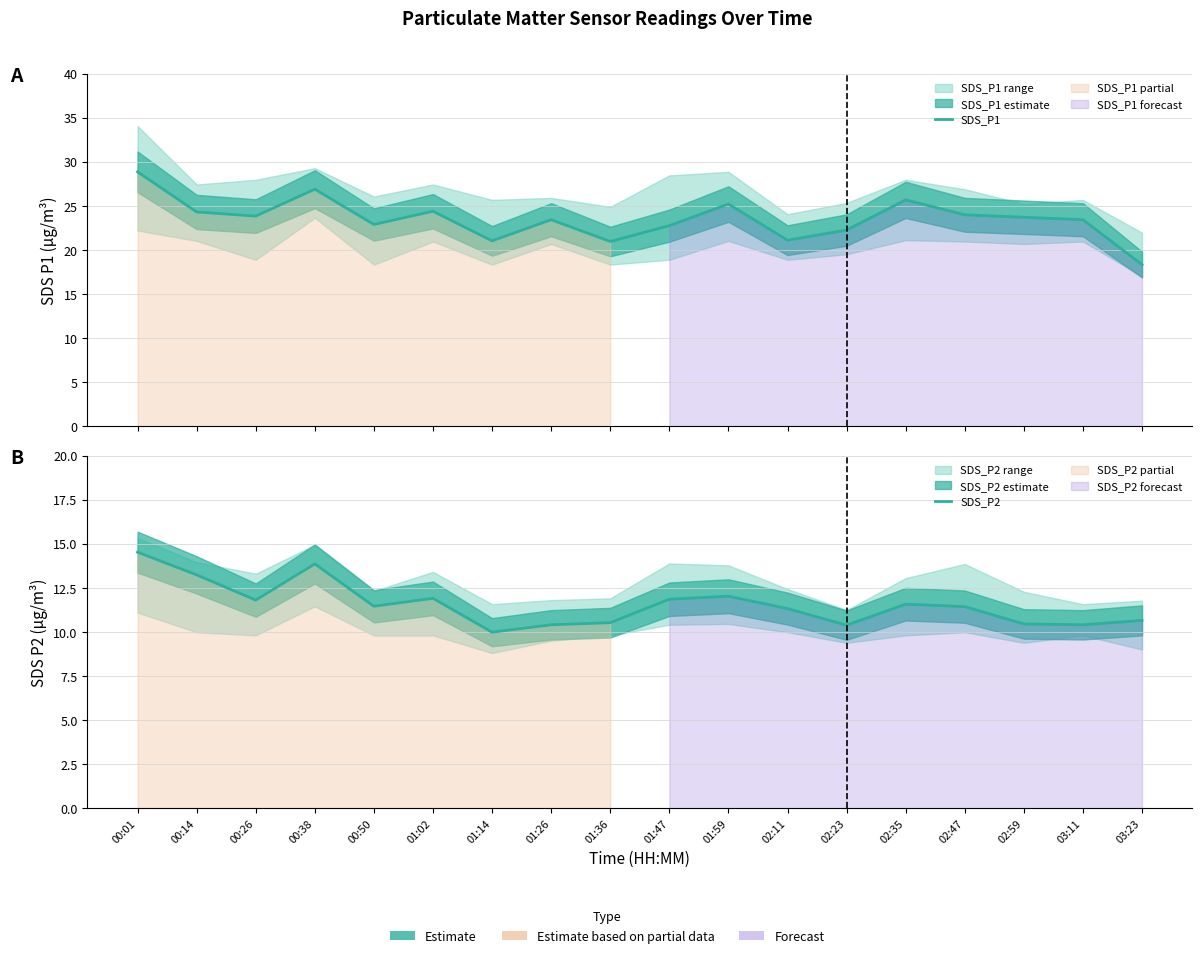

What is the difference between the maximum and minimum values in the SDS_P2 series?

4.5